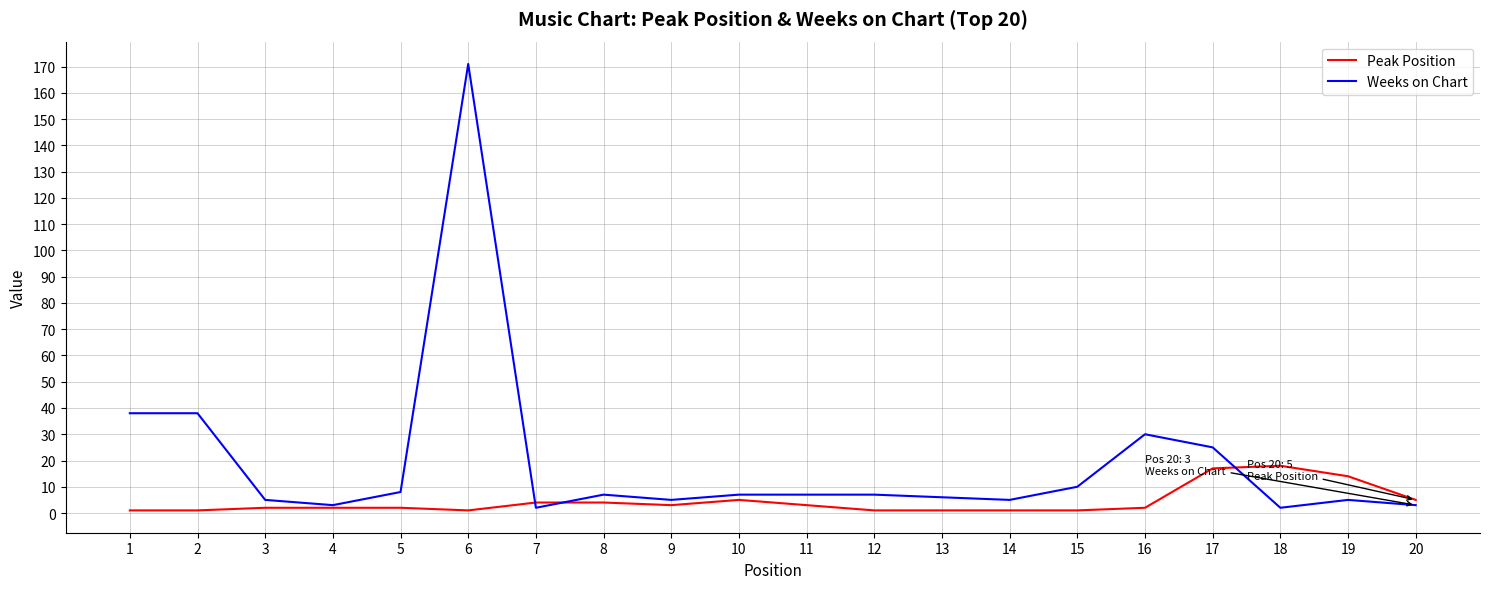

Is this an area chart (filled region under the line)?

No